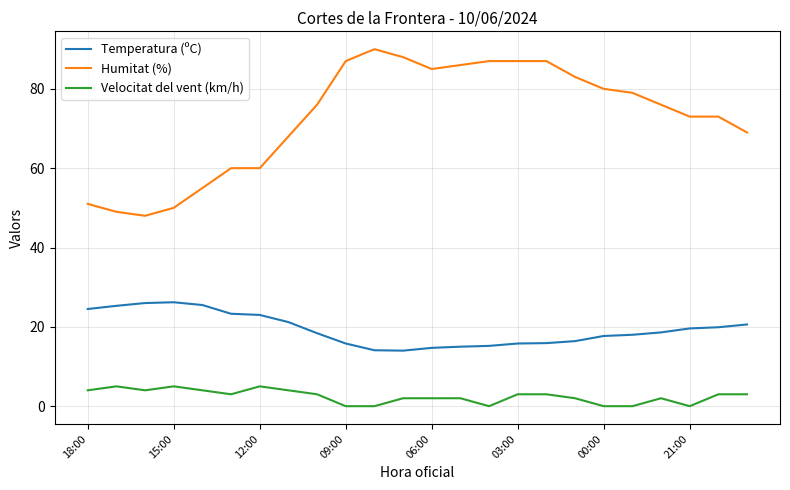

What is the greatest value displayed?

90.0